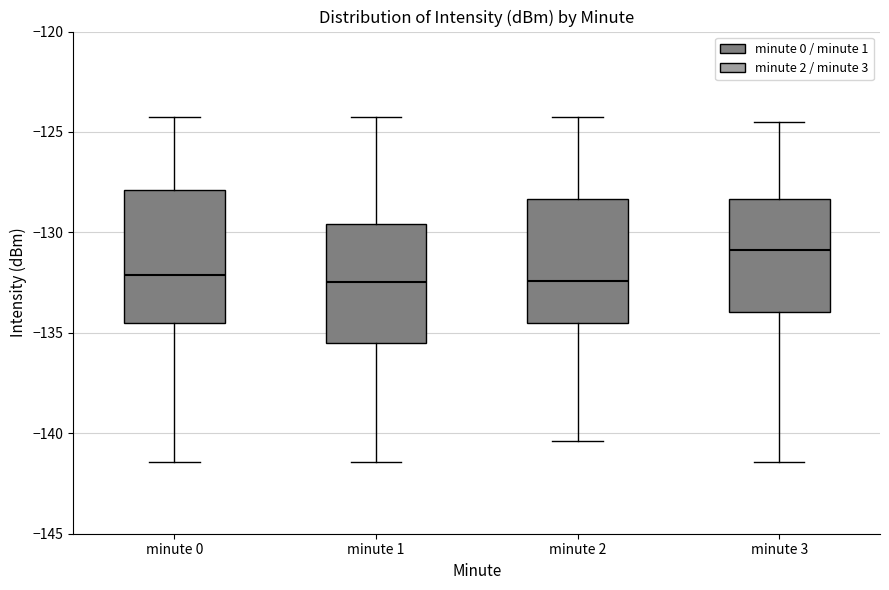

Where does the upper whisker of the box for minute 1 end on the y-axis? The values are not printed on the chart, so give them approximately, as read against the axis.

-124.5